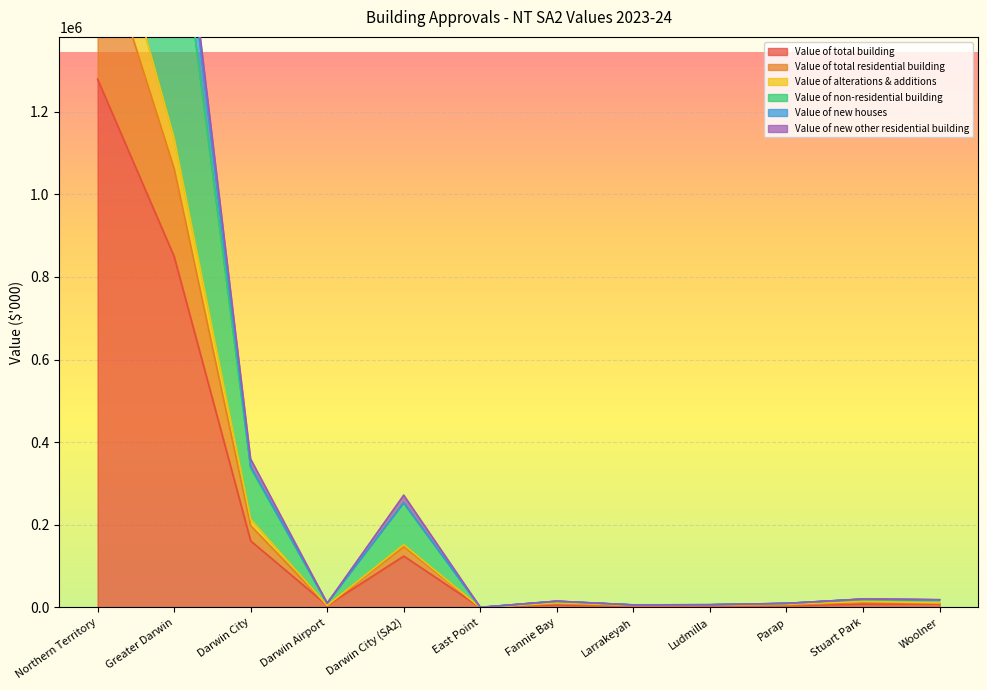

Where does the Value of alterations & additions series first go above 9946?

Northern Territory